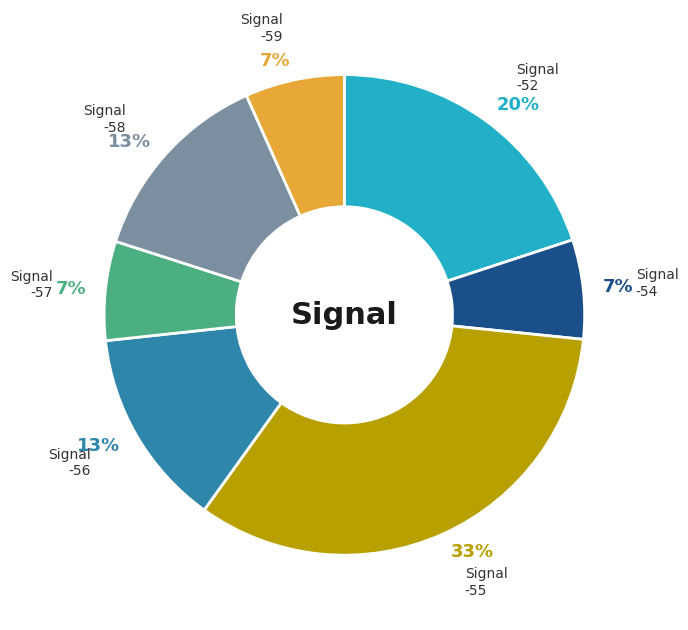

Which category has the biggest portion of the pie?

Signal -55